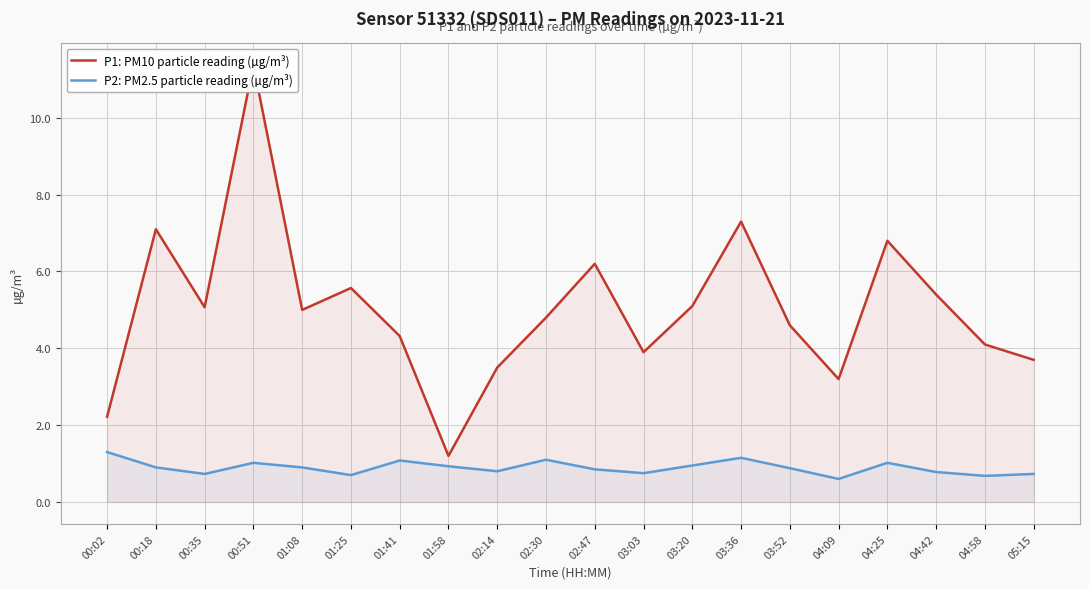

The P2: PM2.5 particle reading (µg/m³) series shows 1.3 at 03:20. True or false?

False